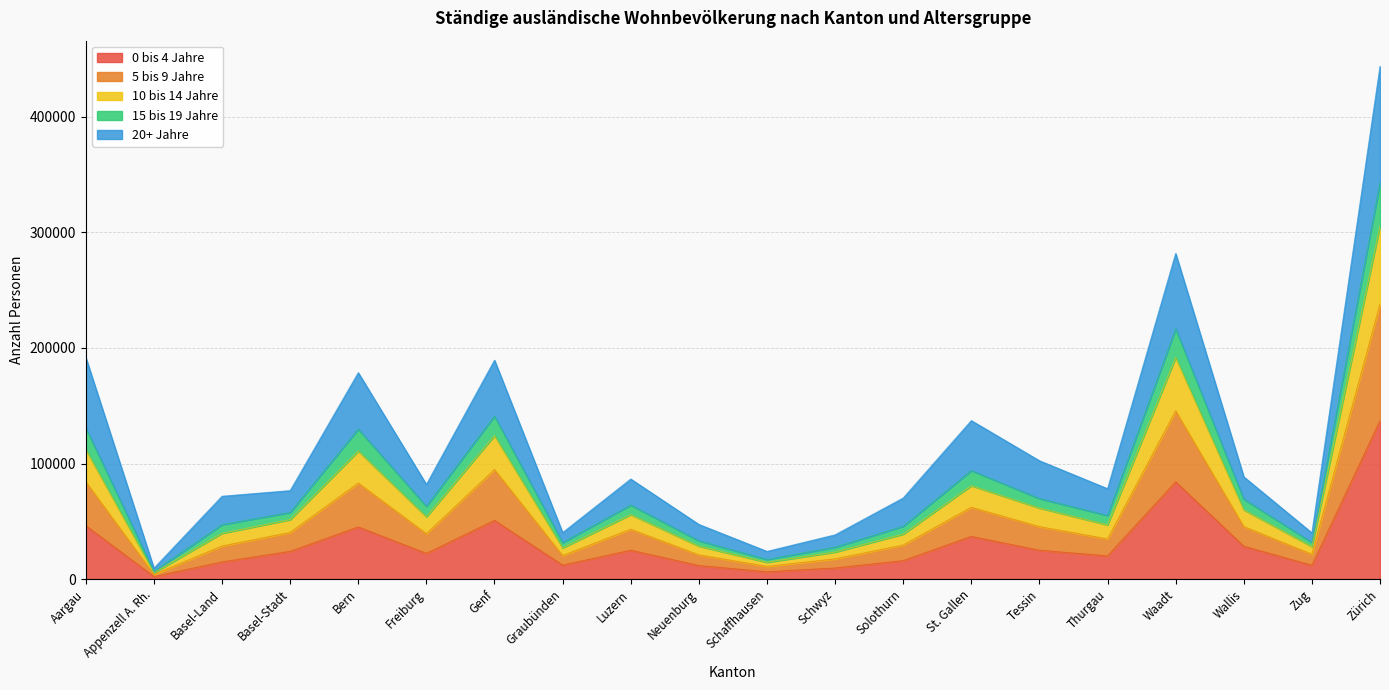

True or false: 10 bis 14 Jahre has a value of 38291 at Bern.

False